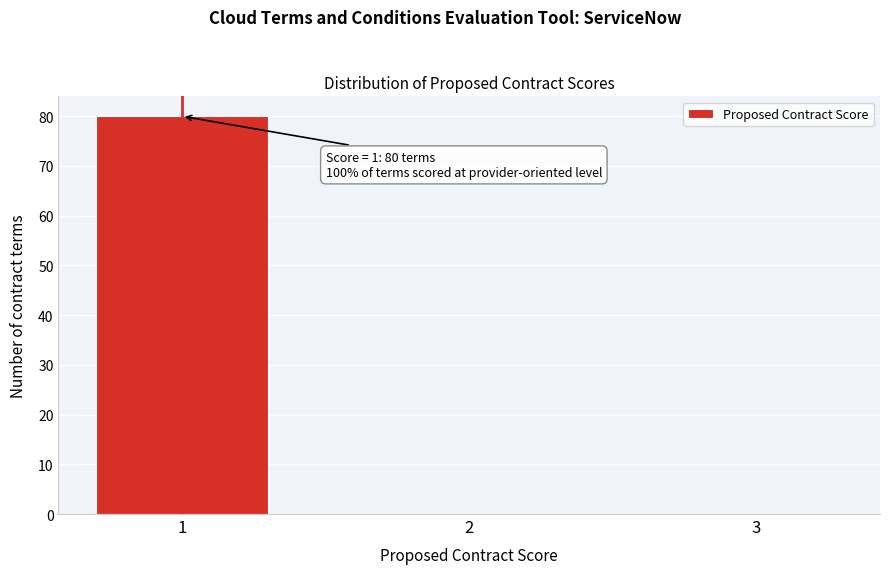

Reading right to left, transcribe all the data shown in this chart.

3=0	2=0	1=80